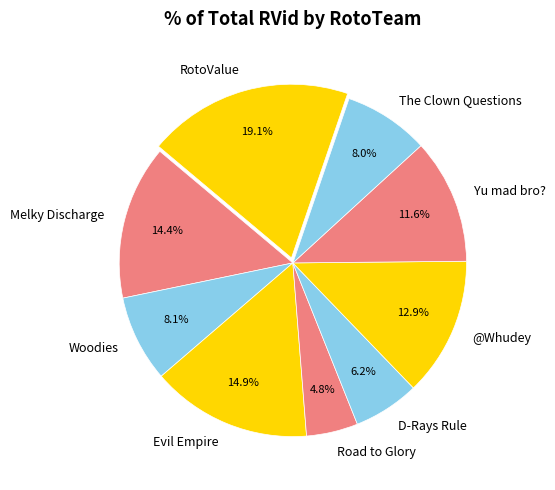

Is Road to Glory the majority of the pie?

No